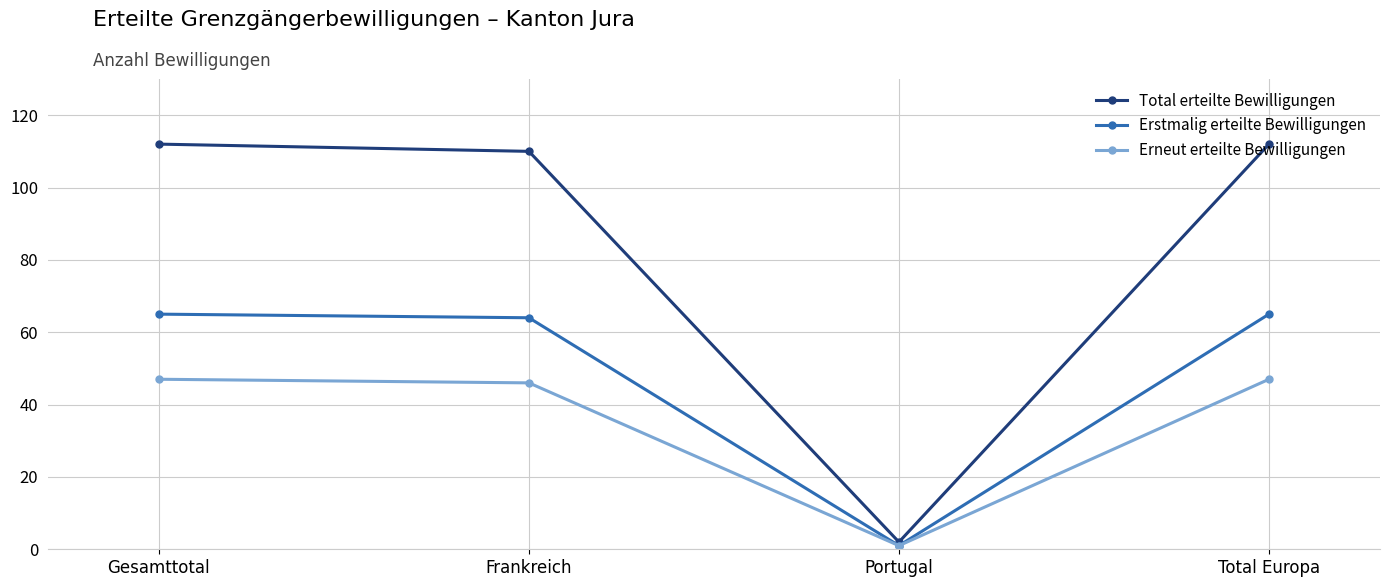

The Erneut erteilte Bewilligungen series shows 75 at Gesamttotal. True or false?

False